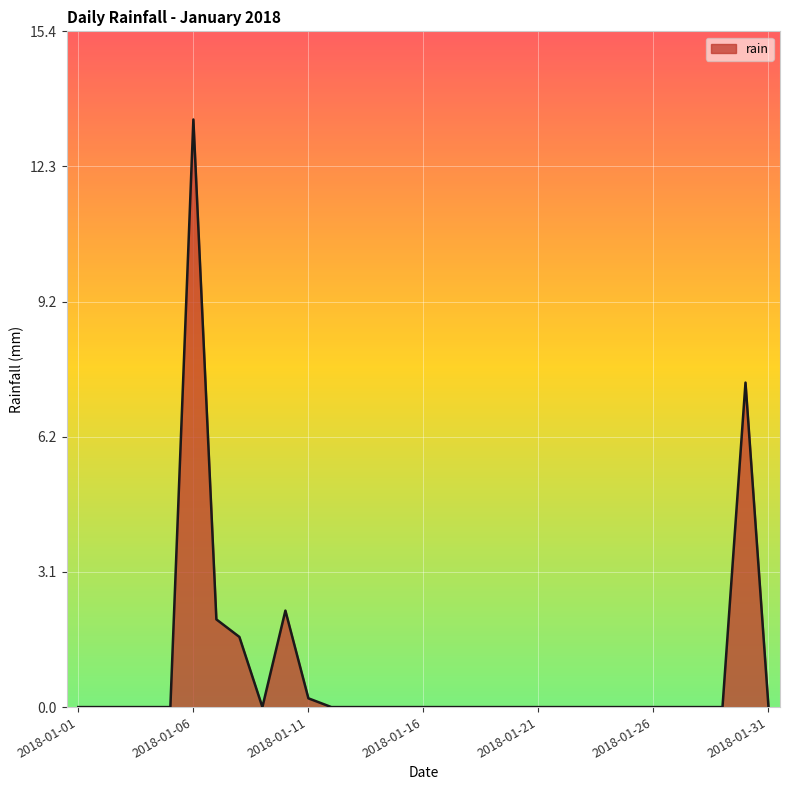

What is the maximum value shown in the chart?

13.4